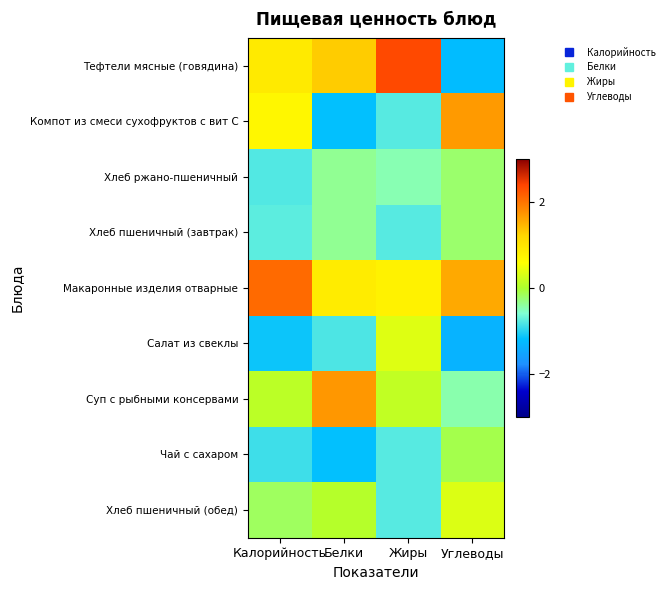

Between Белки and Углеводы, which is larger?

Белки